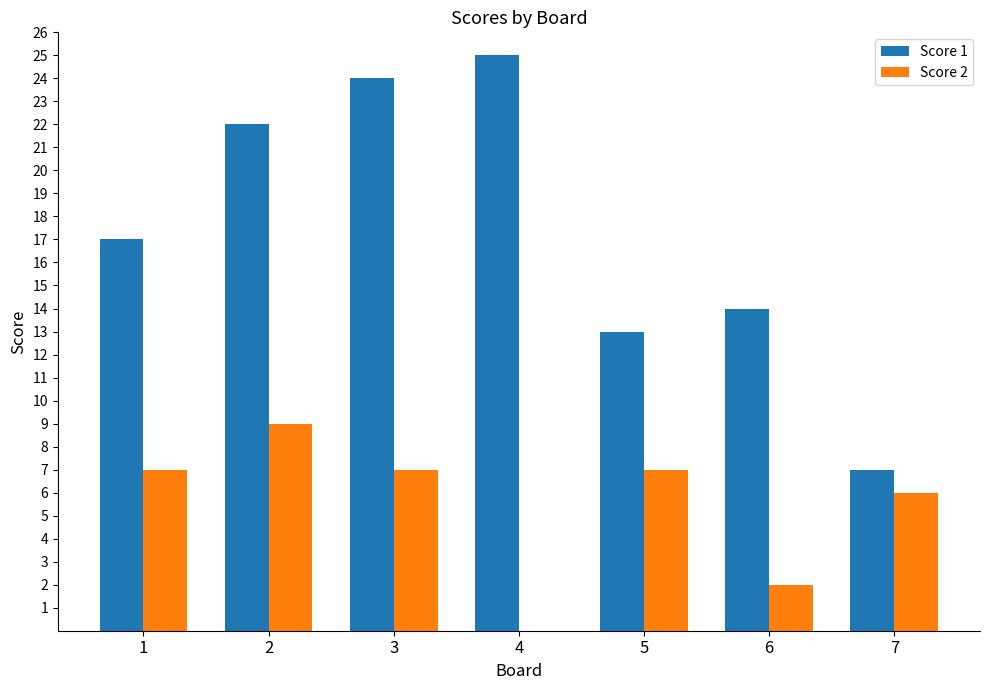

What is the sum of the Score 2 values at 3 and 6?

9